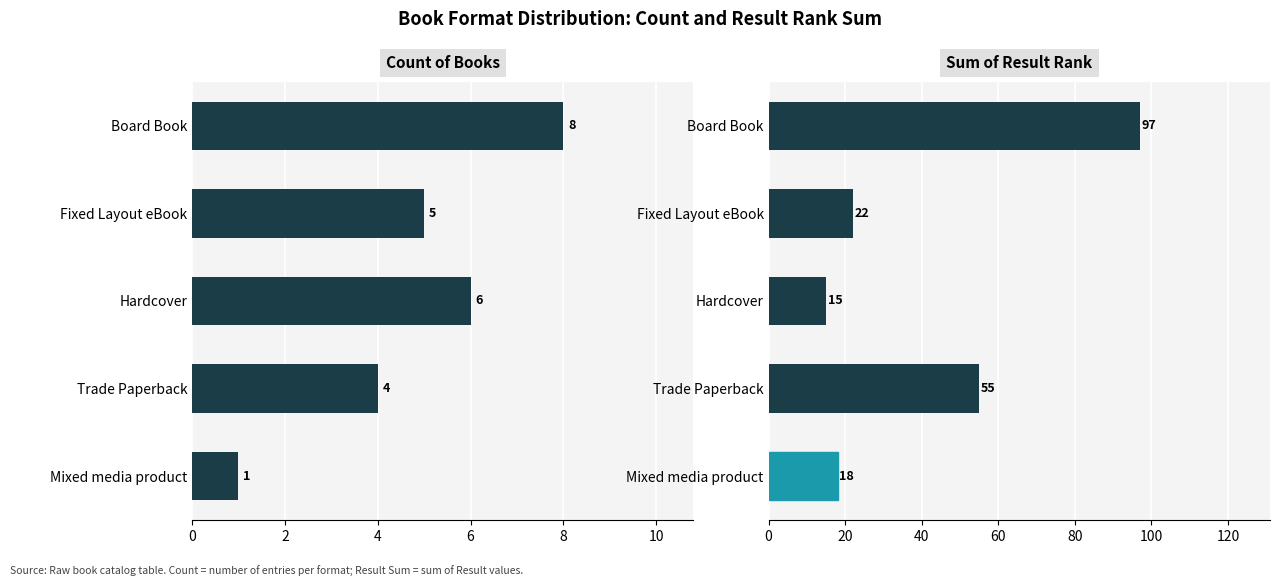

Reading left to right, extract all data points from this chart.

Count: 8	5	6	4	1
Result Sum: 97	22	15	55	18